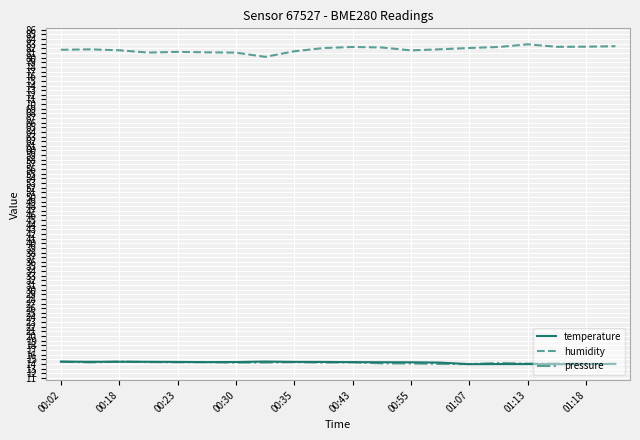

True or false: pressure and humidity intersect in this chart.

False